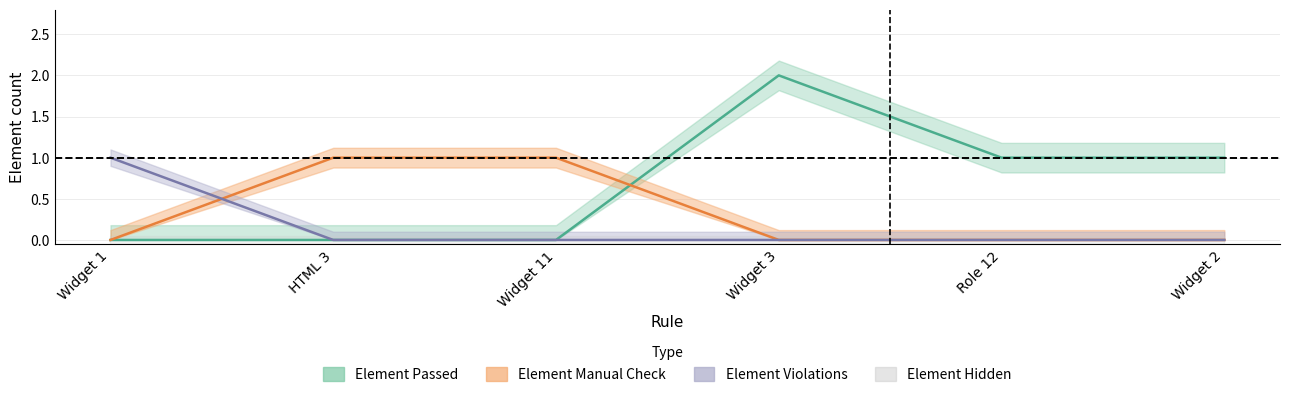

The value of Element Violations at Widget 2 is 0. True or false?

False